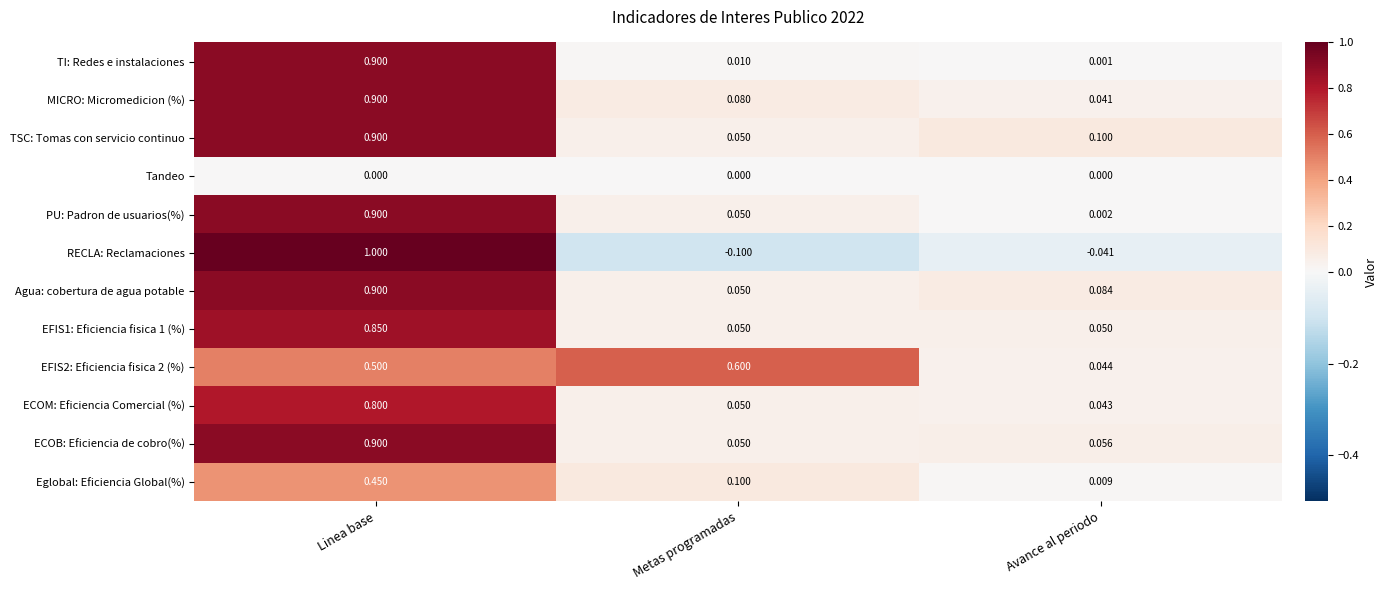

Which series has the widest spread of values?

RECLA: Reclamaciones